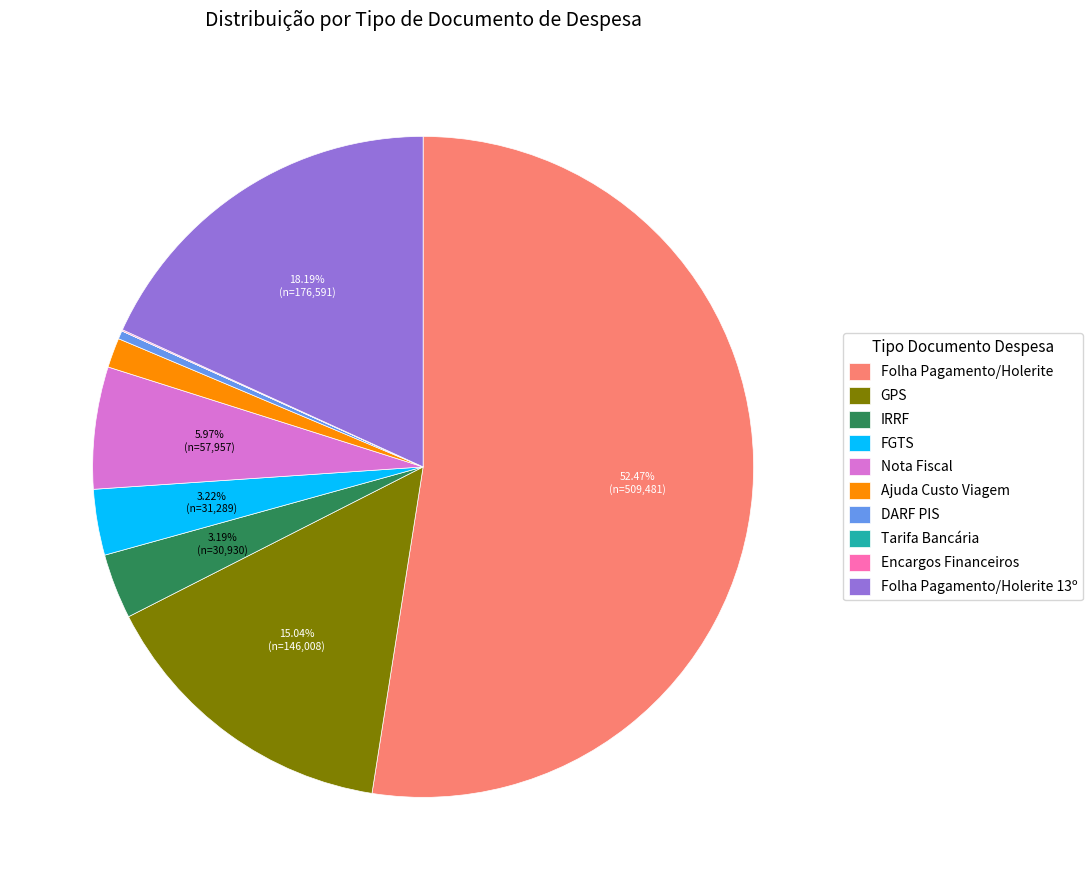

Combined, do Nota Fiscal and FGTS account for over 50%?

No